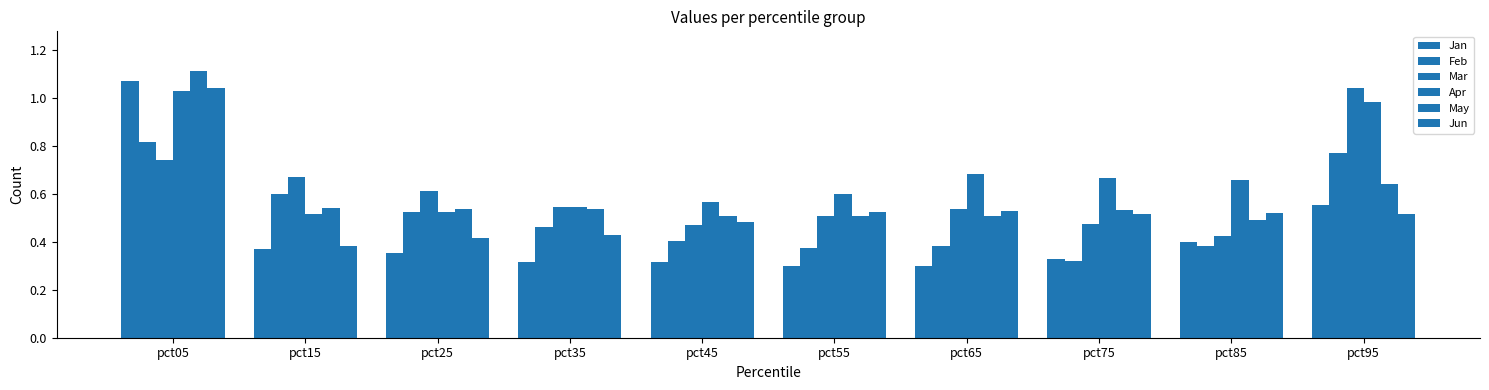

What is the approximate value of May at pct55?

0.5